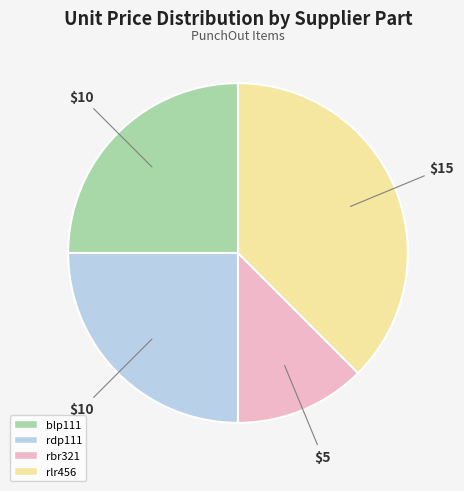

Combined, do rlr456 and blp111 account for over 50%?

Yes